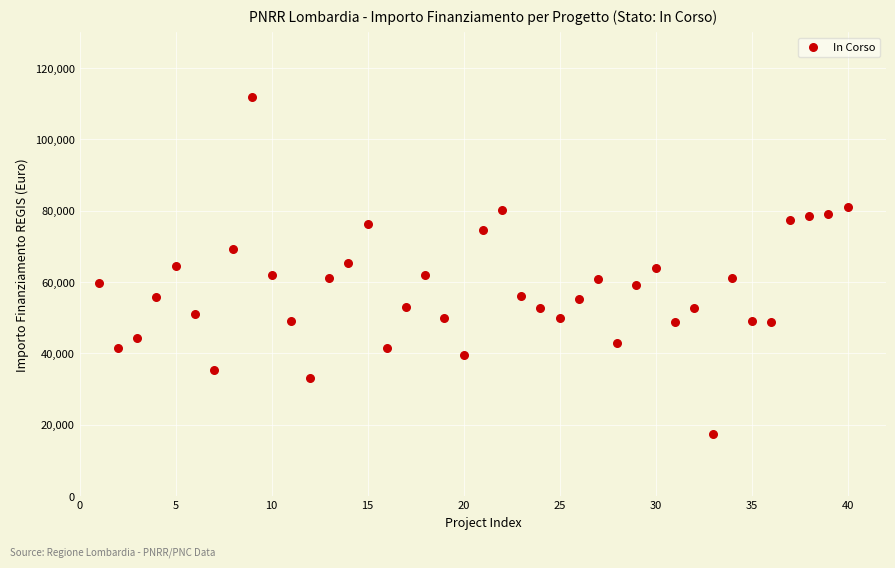

What is the range of X values (max minus min)?

39.0